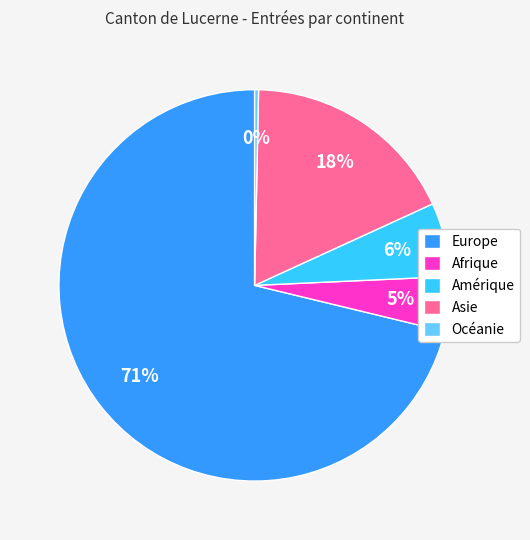

To the nearest percent, what is the difference between the Océanie and Europe slice percentages?

71%